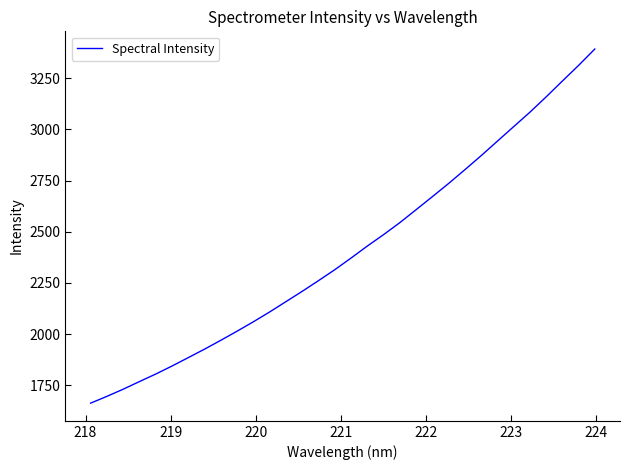

What is the difference between the maximum and minimum values?

1729.9